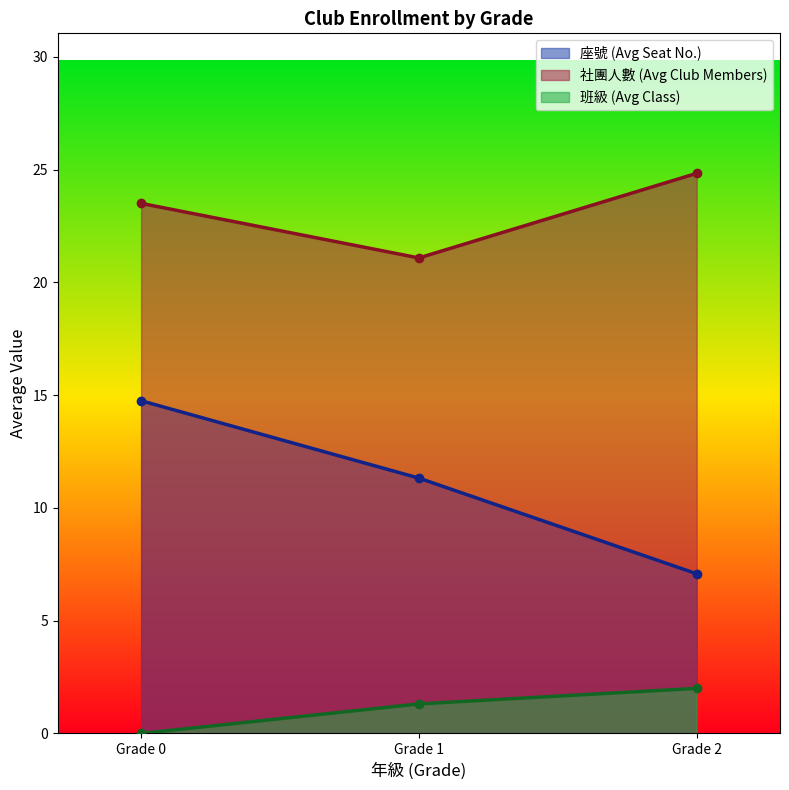

What is the average value of the 社團人數 (Avg Club Members) series?

23.1